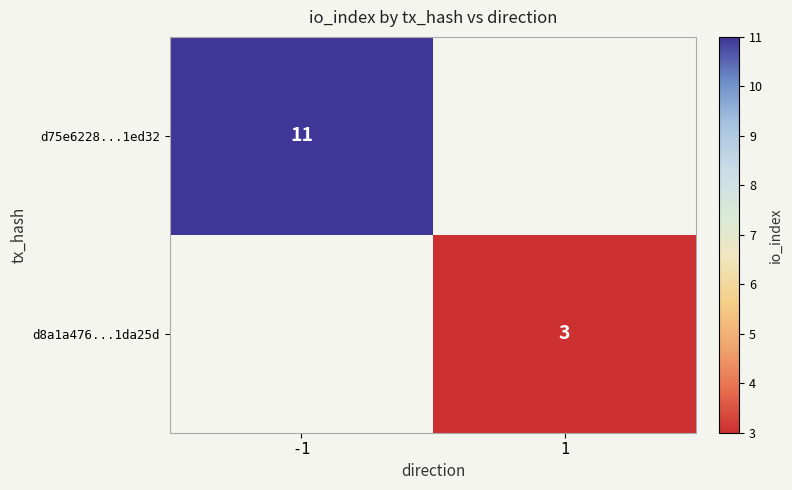

Is it true that d8a1a476...1da25d equals 3 at 1?

True